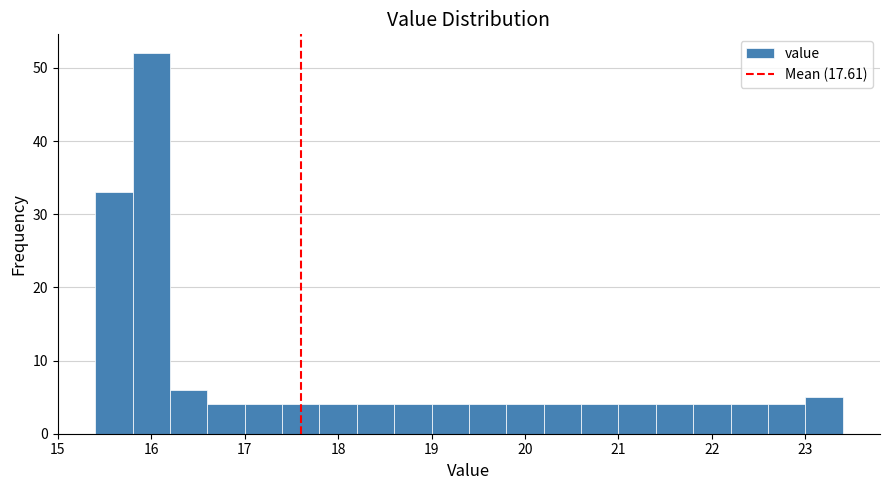

How tall is the bar that spans 17.8 to 18.2 on the x-axis? The values are not printed on the chart, so give them approximately, as read against the axis.

4